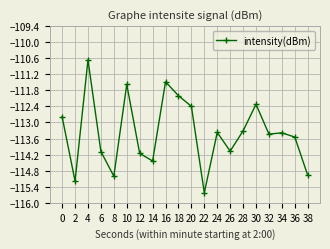

Where is the first local minimum?

2